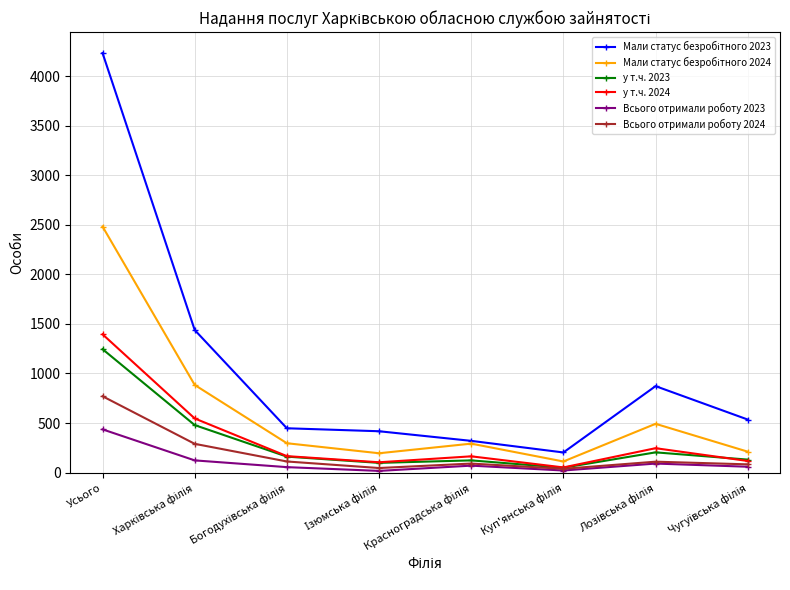

True or false: у т.ч. 2023 has more than 2 interior local peaks.

False